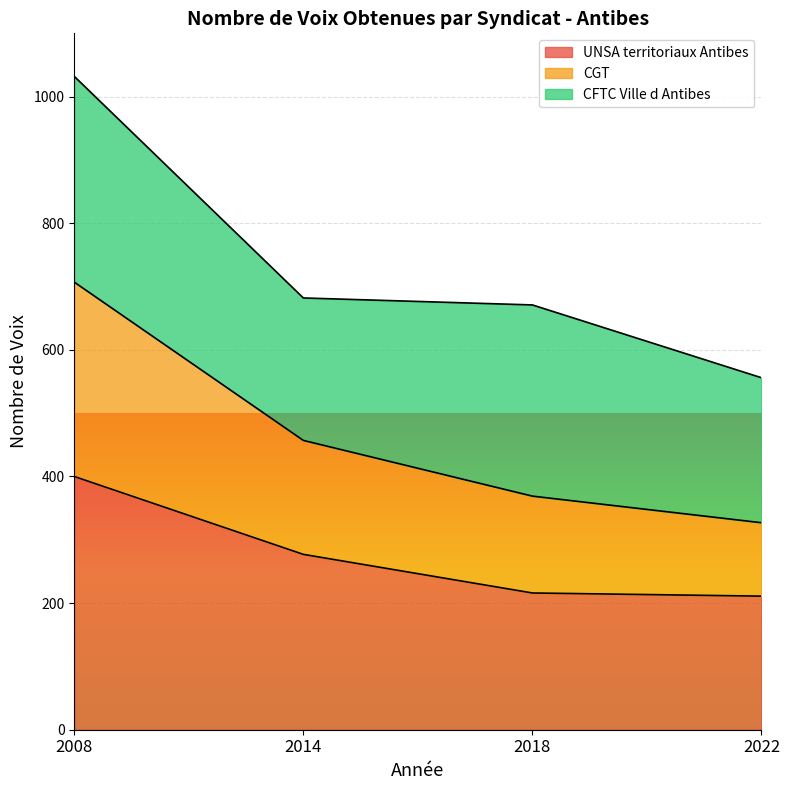

What is the lowest value of the UNSA territoriaux Antibes series?

211